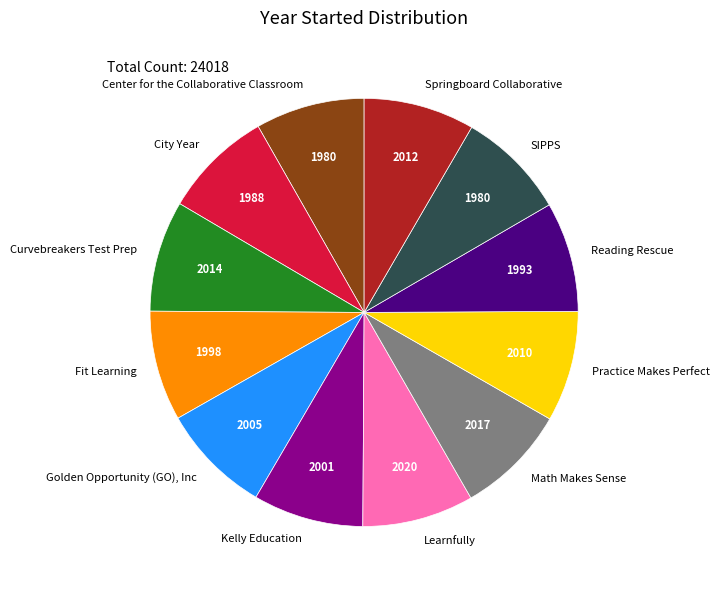

Does Springboard Collaborative represent more than half of the total?

No